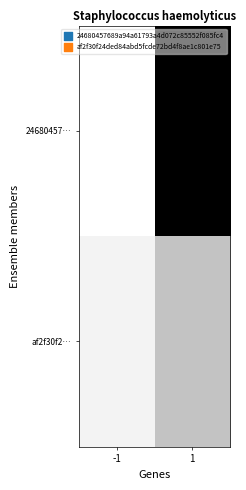

Count the number of data series in this chart.

2